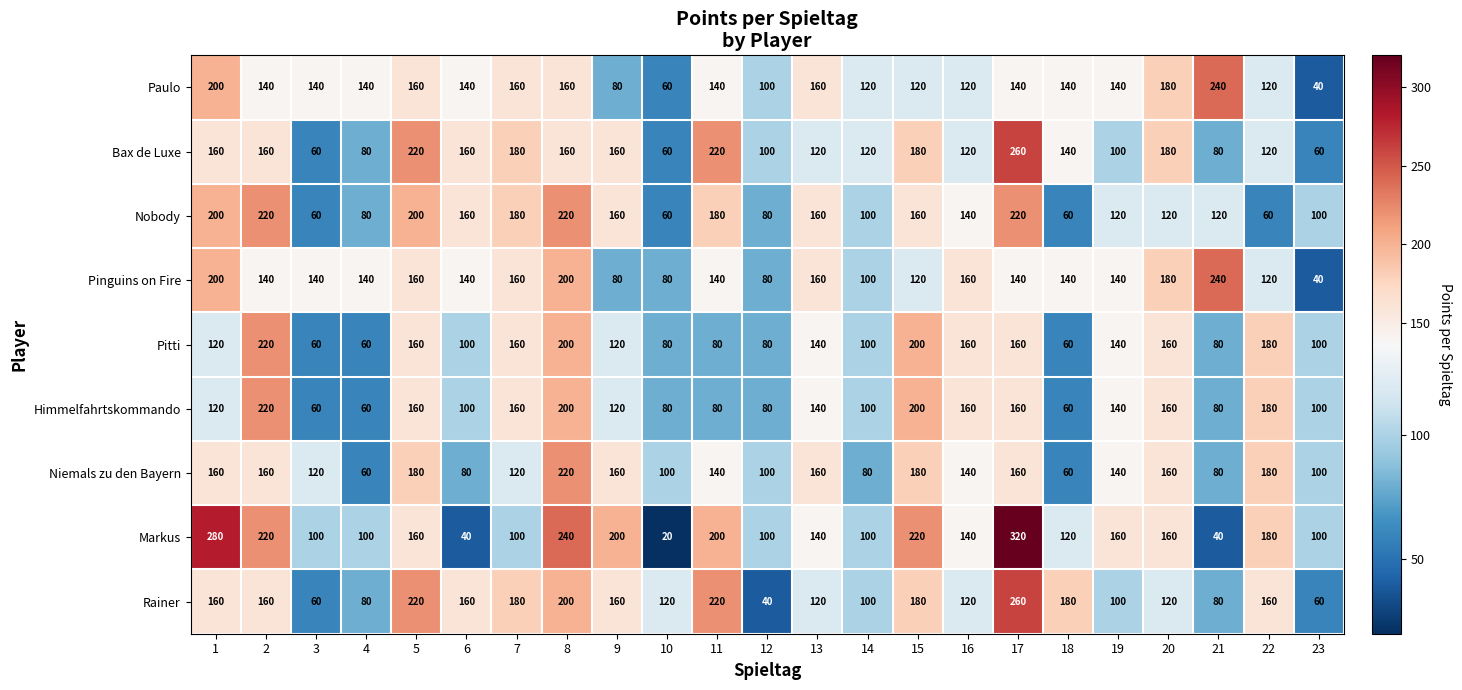

Is it true that Pitti equals 327 at 2?

False